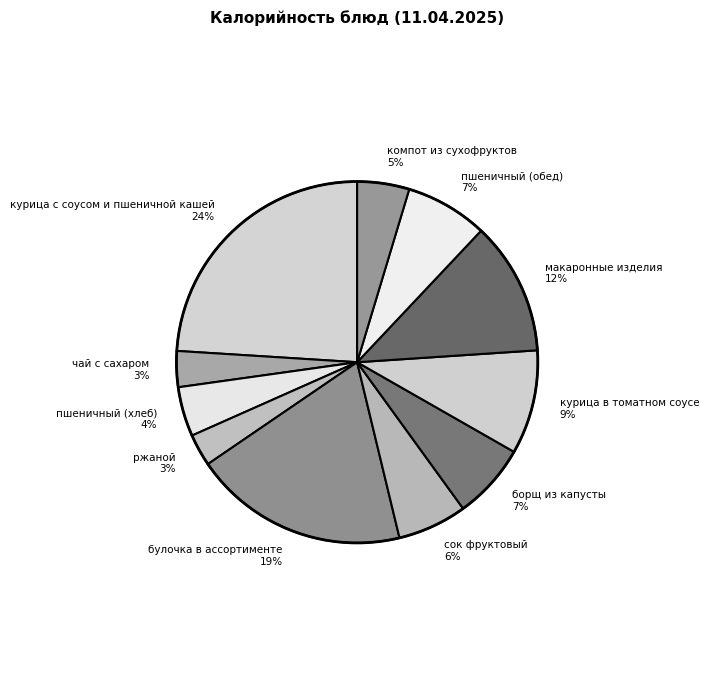

What percentage is the борщ из капусты 7% slice, to the nearest percent?

7%